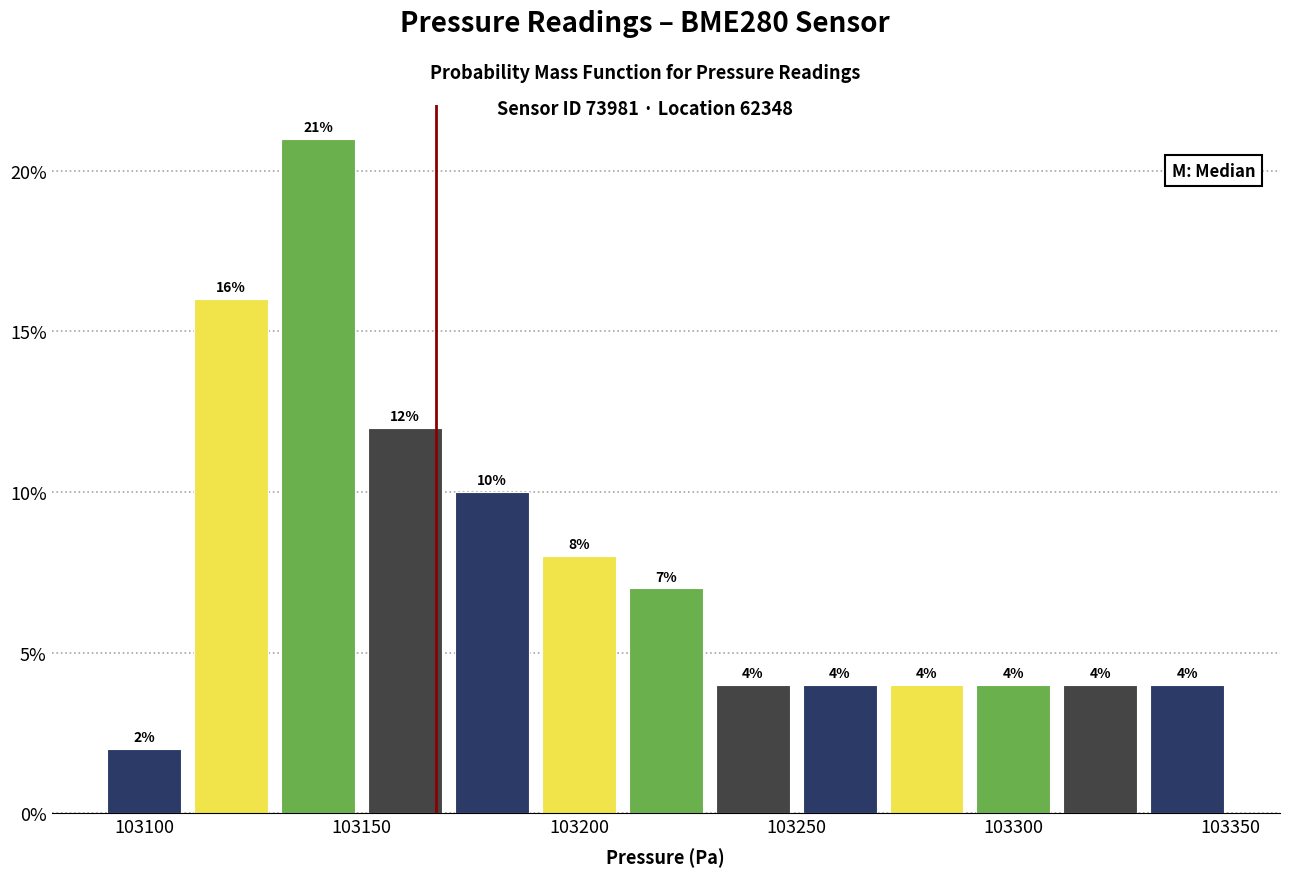

Reading left to right, list every bar in this chart as the range it spans on the x-axis followed by its height.

103090 to 103110: 2
103110 to 103130: 16
103130 to 103150: 21
103150 to 103170: 12
103170 to 103190: 10
103190 to 103210: 8
103210 to 103230: 7
103230 to 103250: 4
103250 to 103270: 4
103270 to 103290: 4
103290 to 103310: 4
103310 to 103330: 4
103330 to 103350: 4